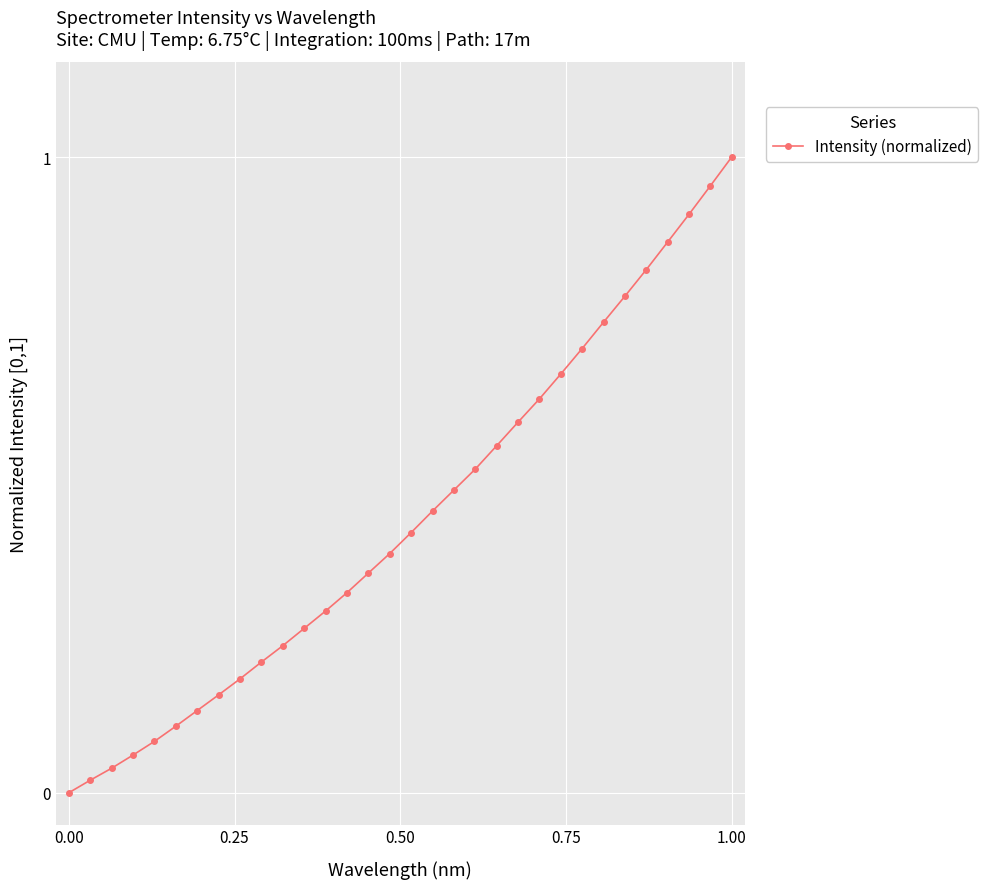

What is the sum of all values?

13.8